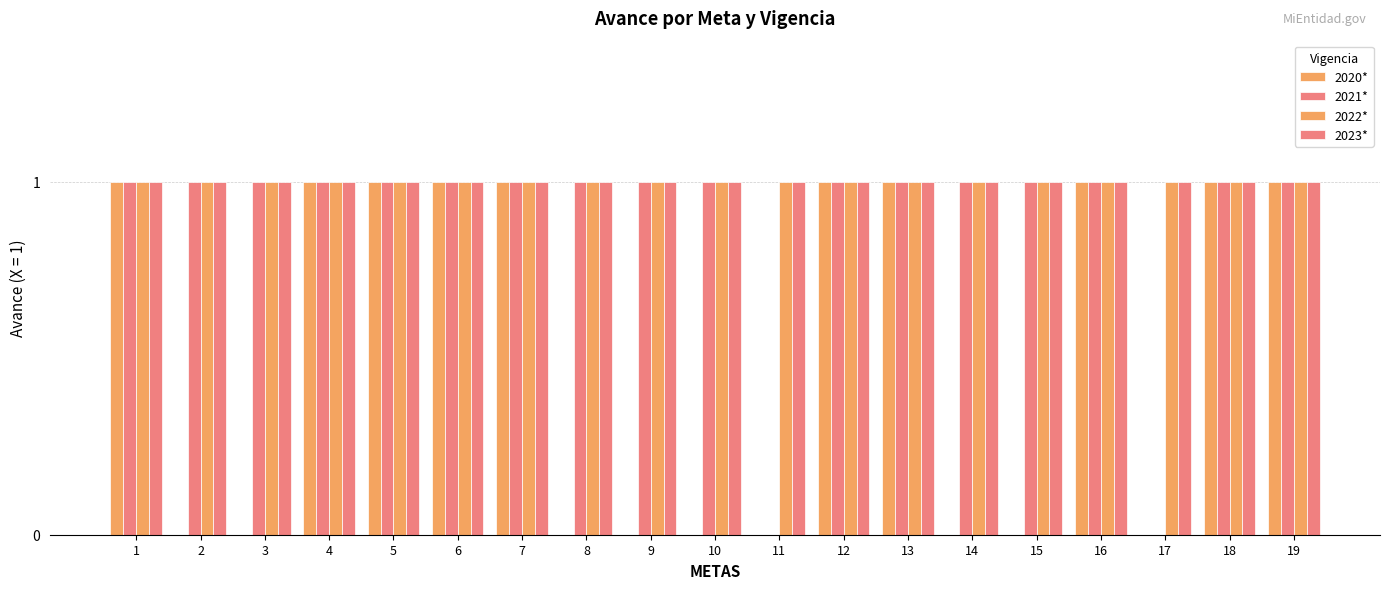

List the labels in order of 2022* value, smallest first.

1, 2, 3, 4, 5, 6, 7, 8, 9, 10, 11, 12, 13, 14, 15, 16, 17, 18, 19